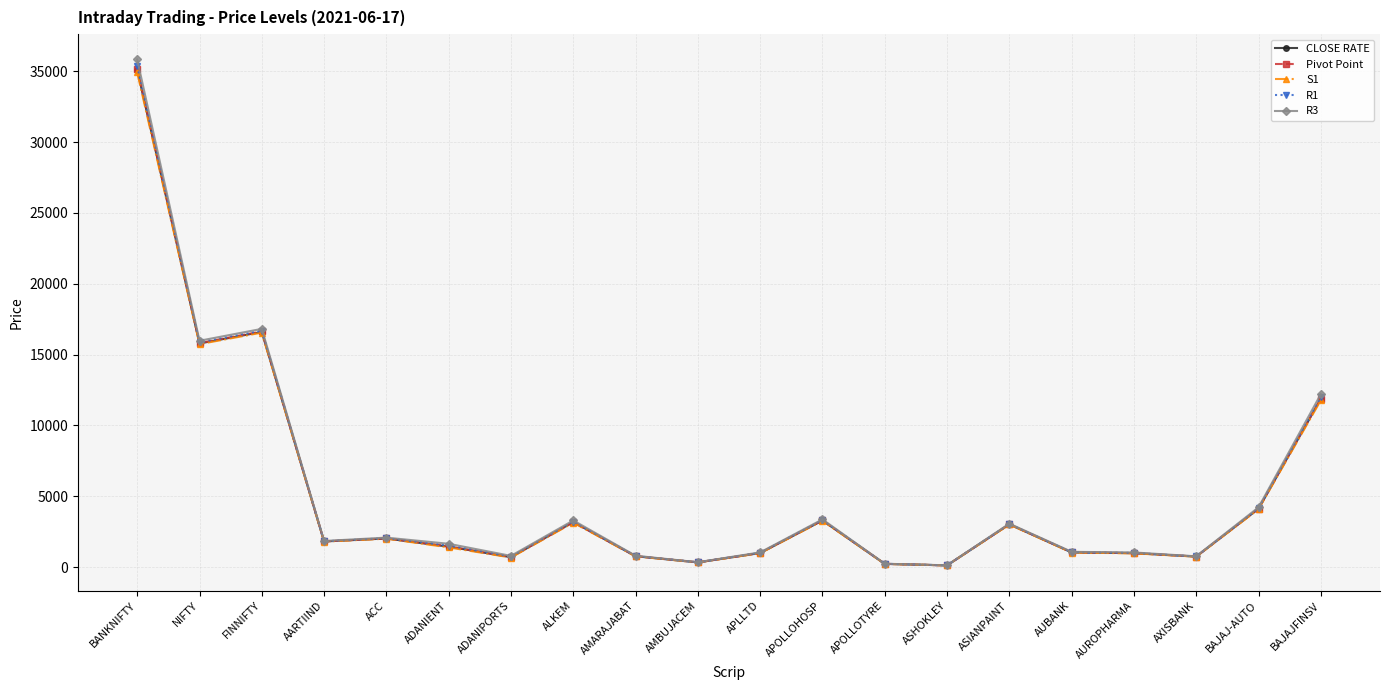

Which series changed the most between NIFTY and APLLTD?

R3